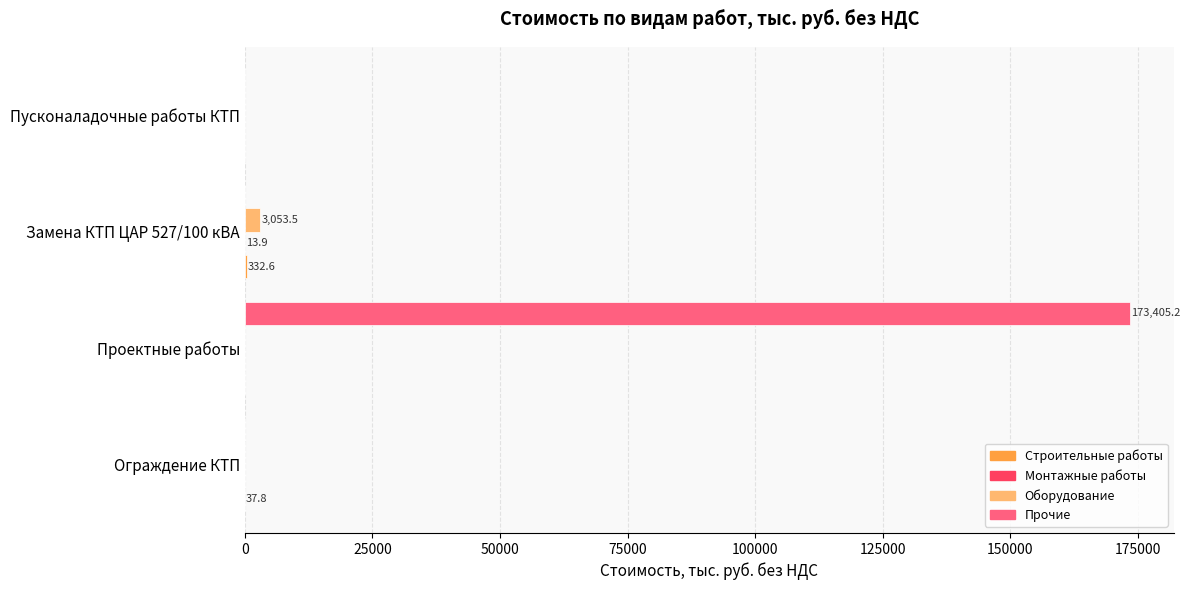

At which category does the chart reach its peak across all series?

Проектные работы